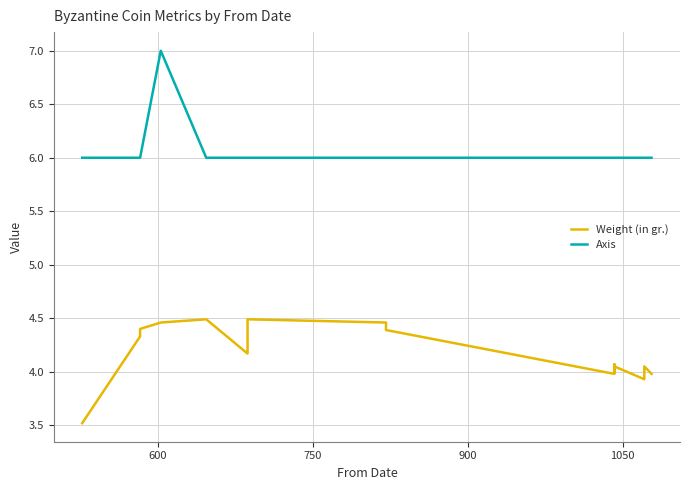

Is the value of Axis at 17 greater than the value of Weight (in gr.) at 9?

Yes